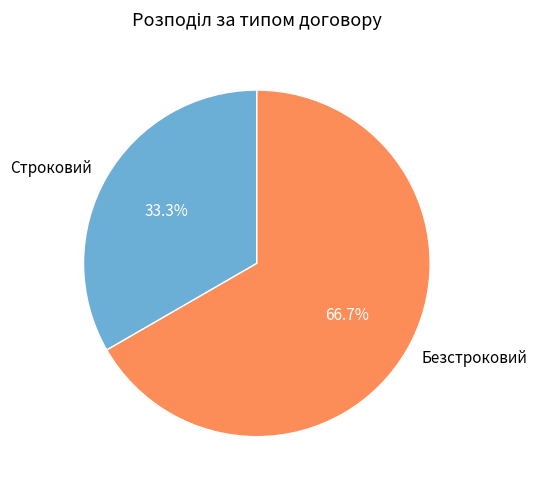

True or false: Безстроковий accounts for 67% of the total.

True